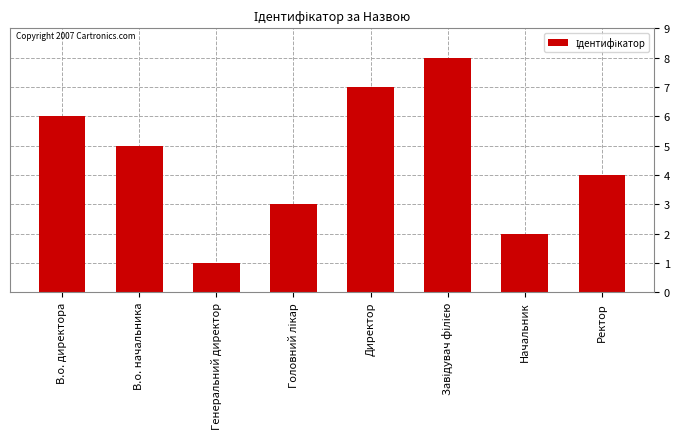

What is the label of the 2nd bar from the right?

Начальник